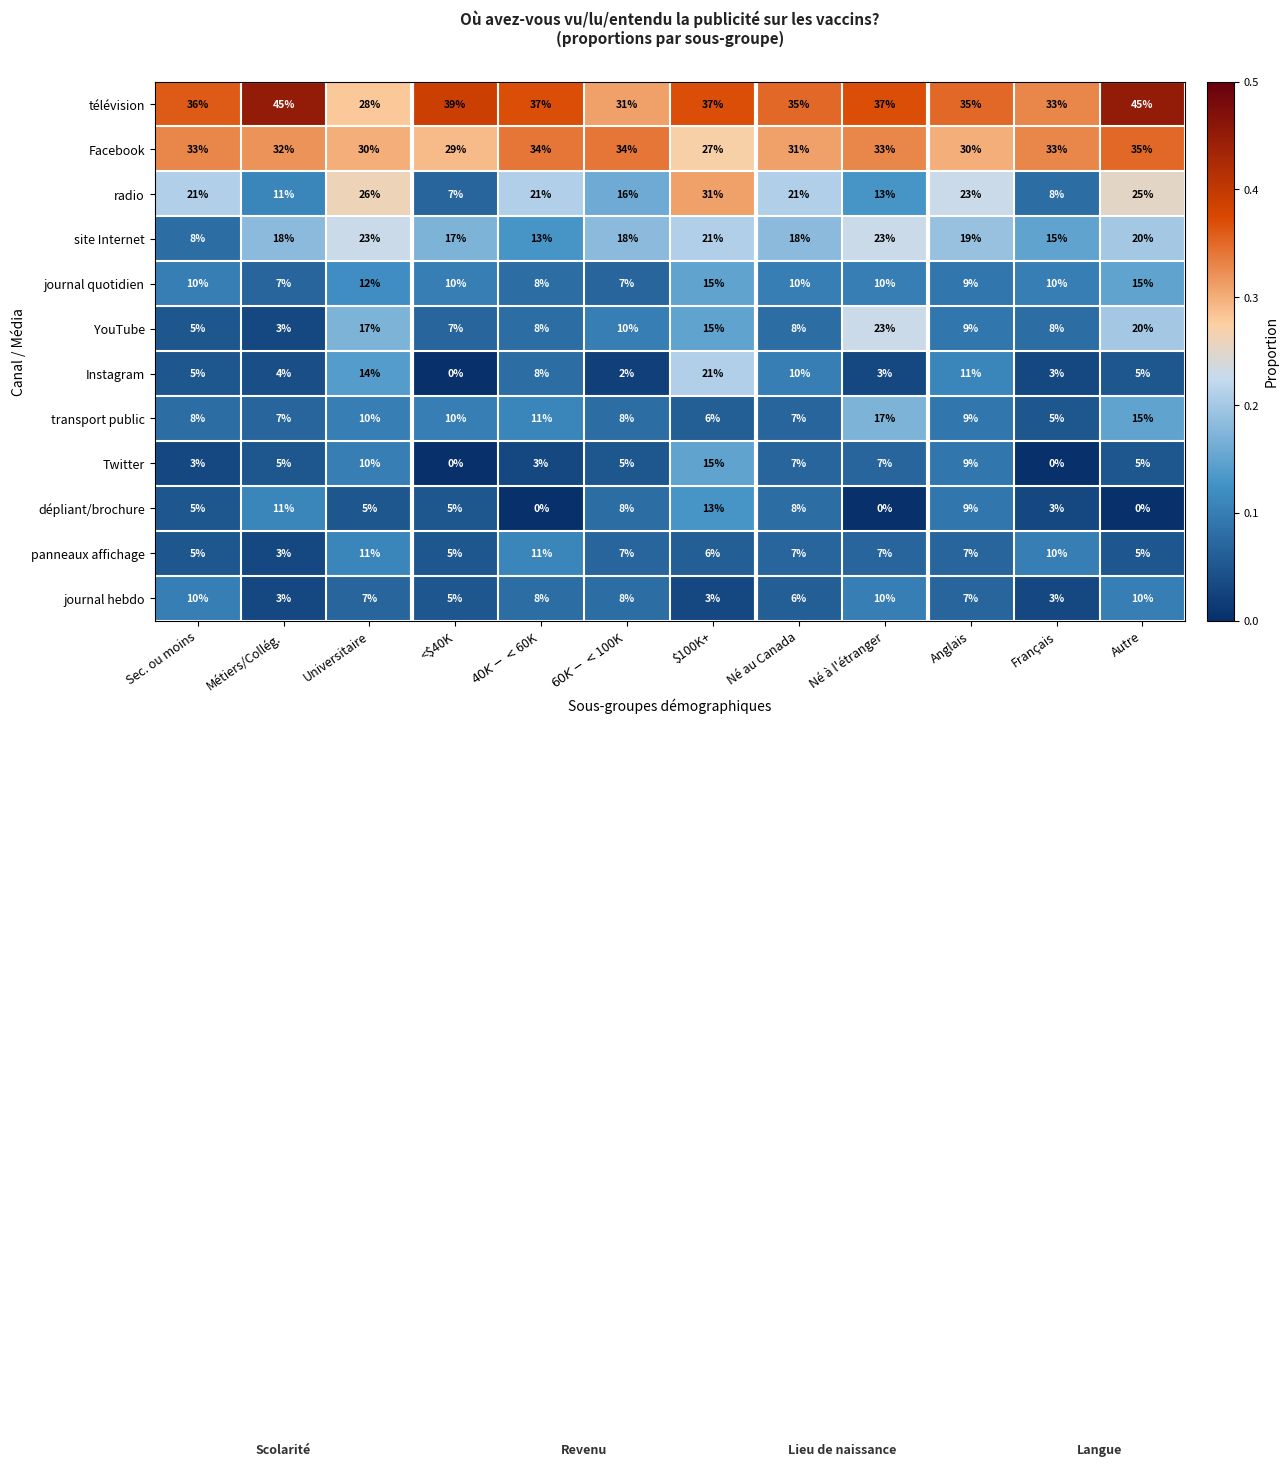

At how many categories does at least one series exceed 0?

12